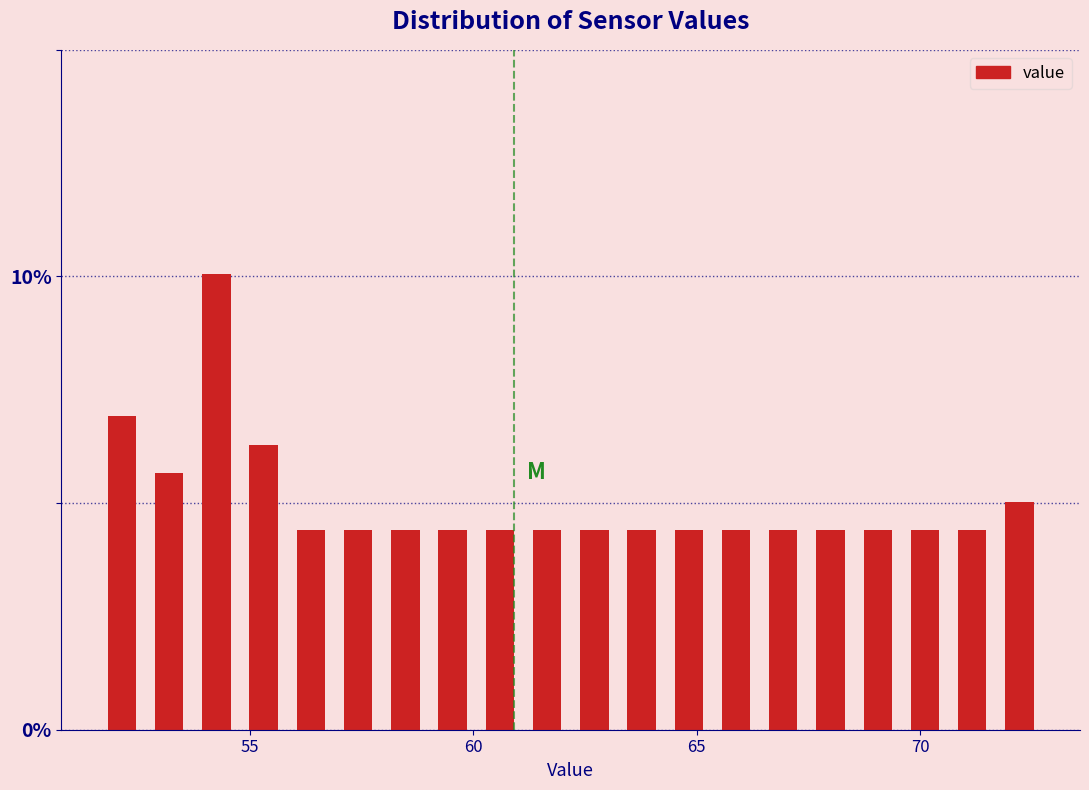

Read against the x-axis, roughly where is the centre of the tallest bar?

54.5